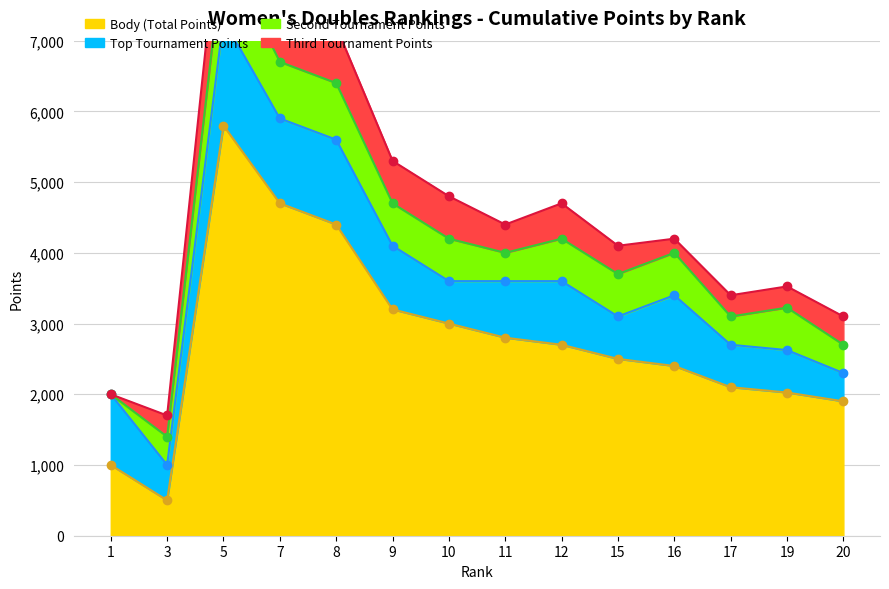

What is the sum of the Second Tournament Points values at 20 and 7?

1200